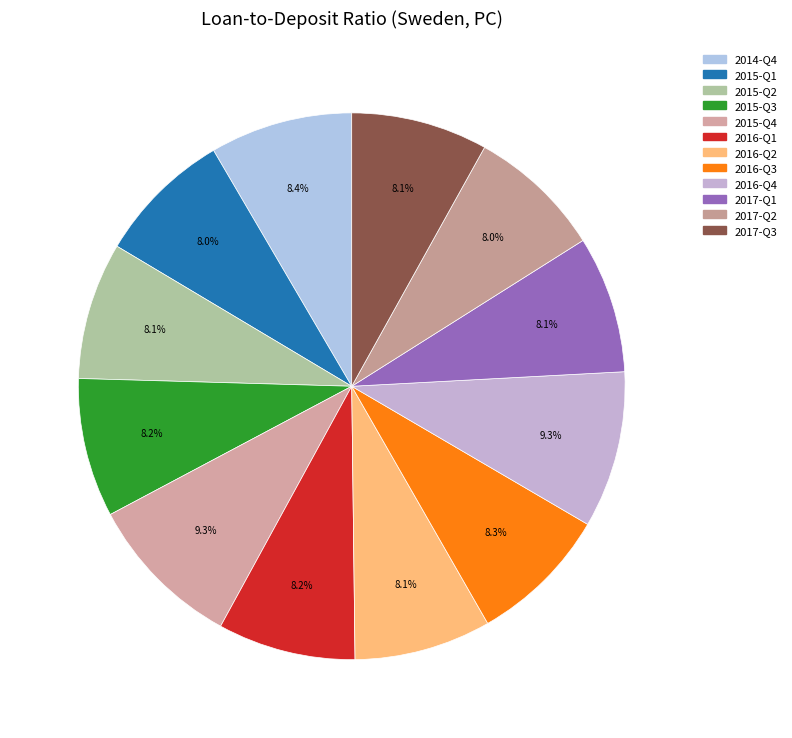

How many segments does this pie chart have?

12